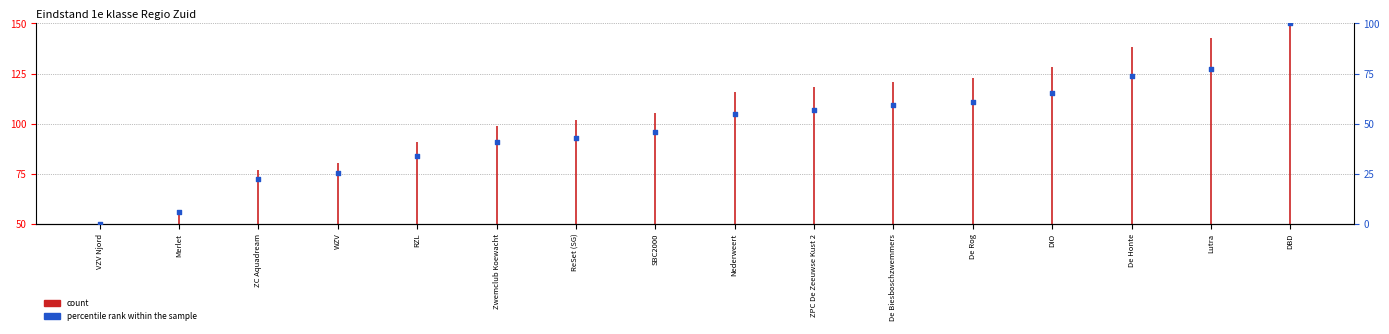

What is the change in value from WZV to DIO?

+40.0